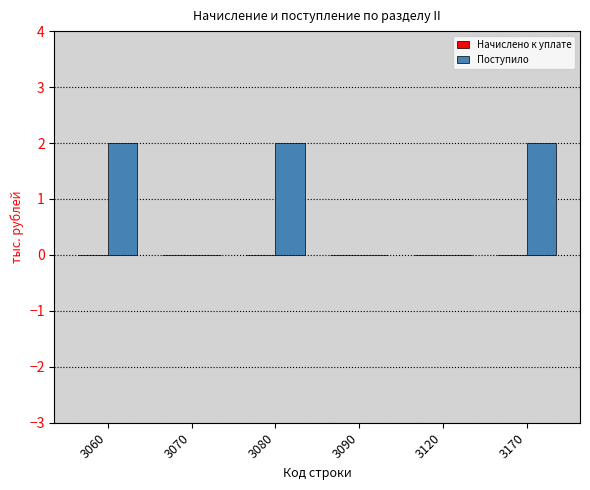

What is the sum of all values?

6